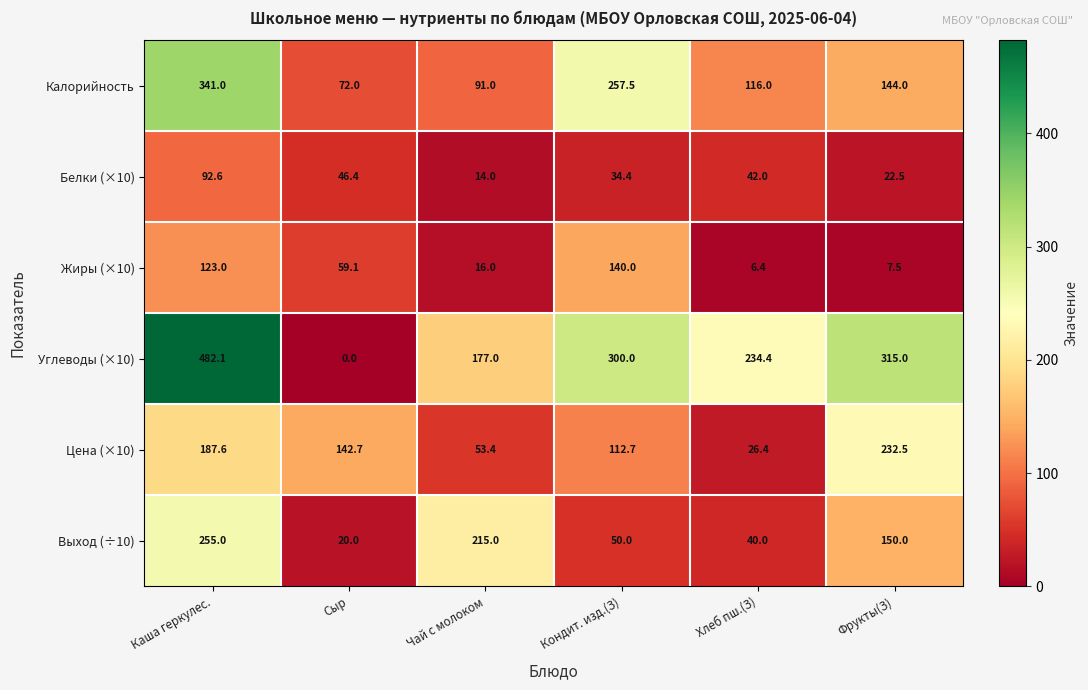

What is the total value across all series at Хлеб пш.(З)?

465.2